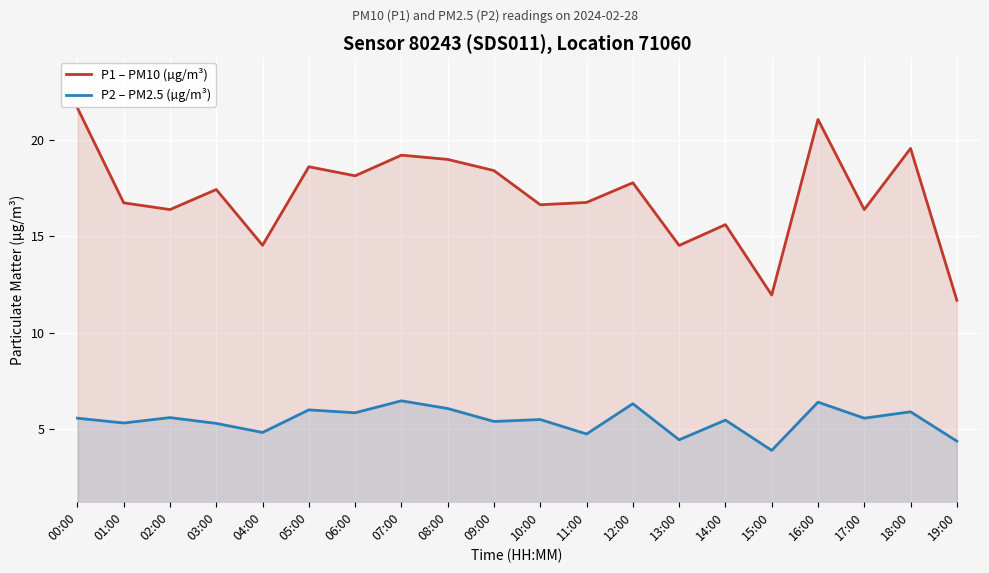

At which label is P1 – PM10 (µg/m³) closest to 16?

02:00